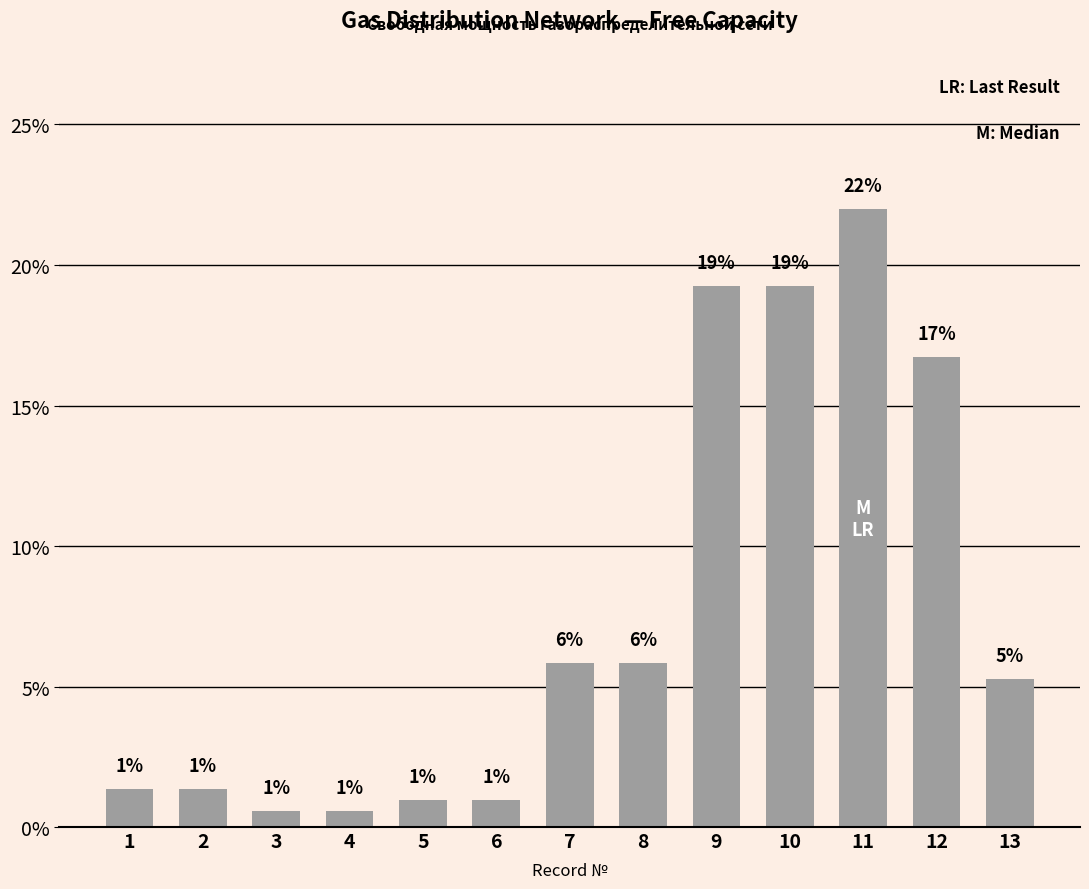

Reading right to left, what are all the values shown in this chart?

0.1	0.2	0.2	0.2	0.2	0.1	0.1	0.0	0.0	0.0	0.0	0.0	0.0